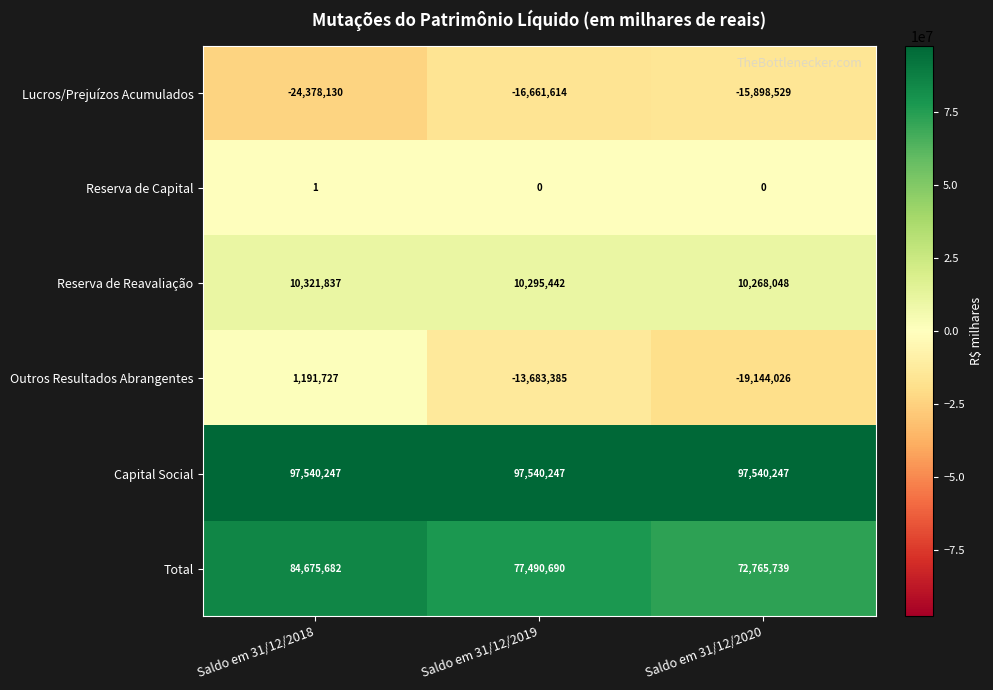

True or false: Outros Resultados Abrangentes has a value of -13683385 at Saldo em 31/12/2019.

True